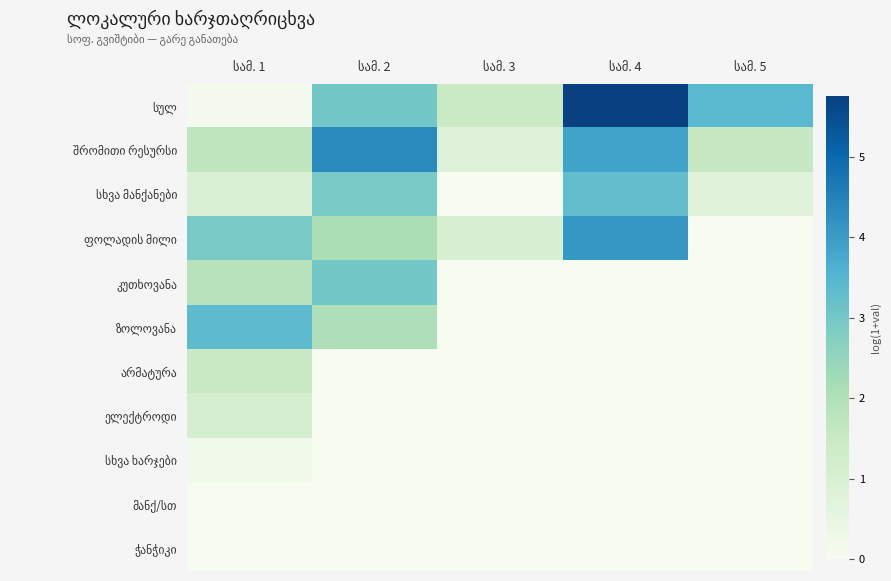

What is the total value across all series at სამ. 3?

3.3